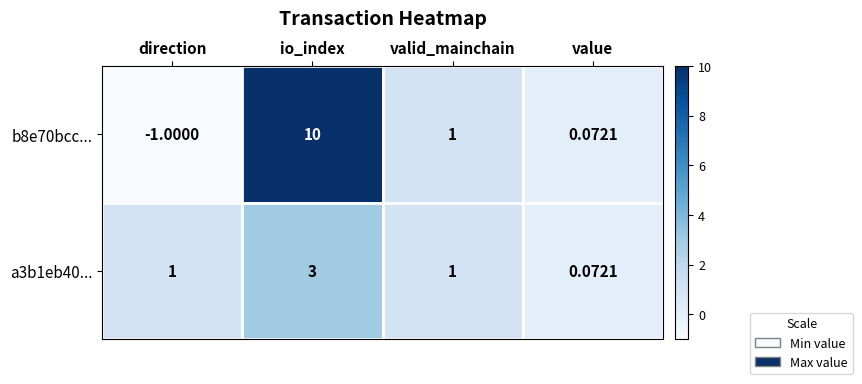

At which category is the sum across all series the highest?

io_index